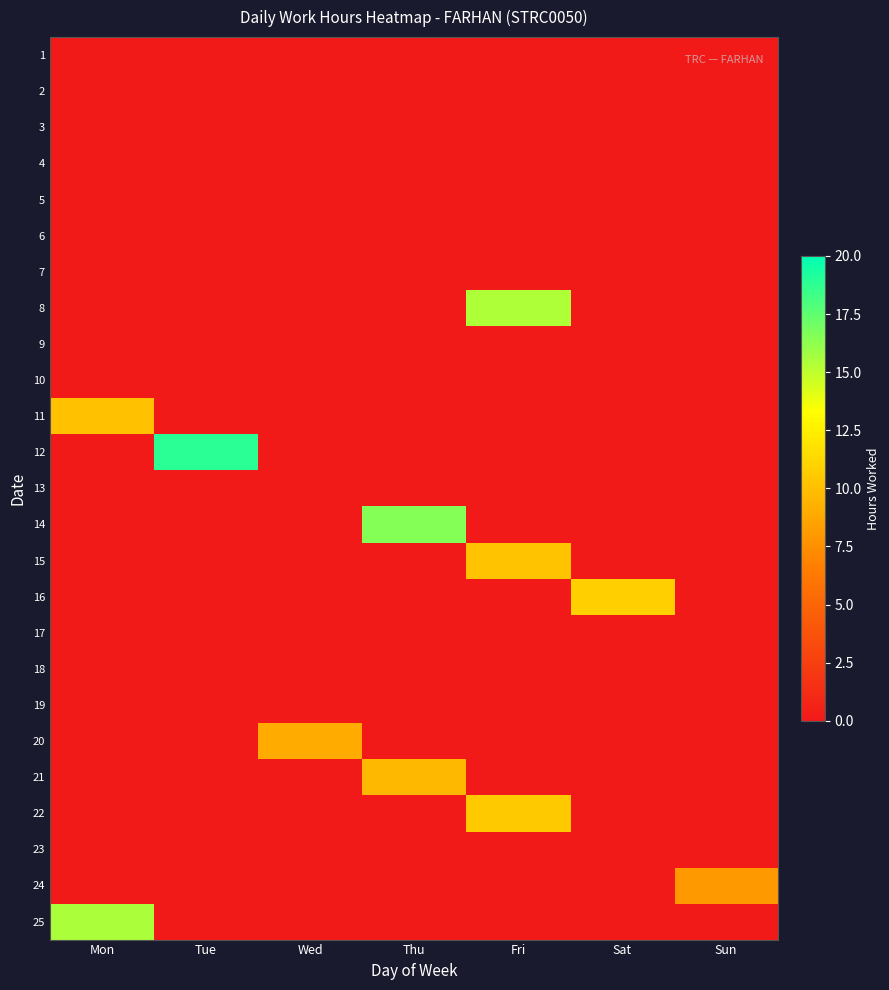

Rank the series by their maximum value, from highest to lowest.

12, 14, 25, 8, 16, 22, 15, 11, 21, 20, 24, 1, 2, 3, 4, 5, 6, 7, 9, 10, 13, 17, 18, 19, 23